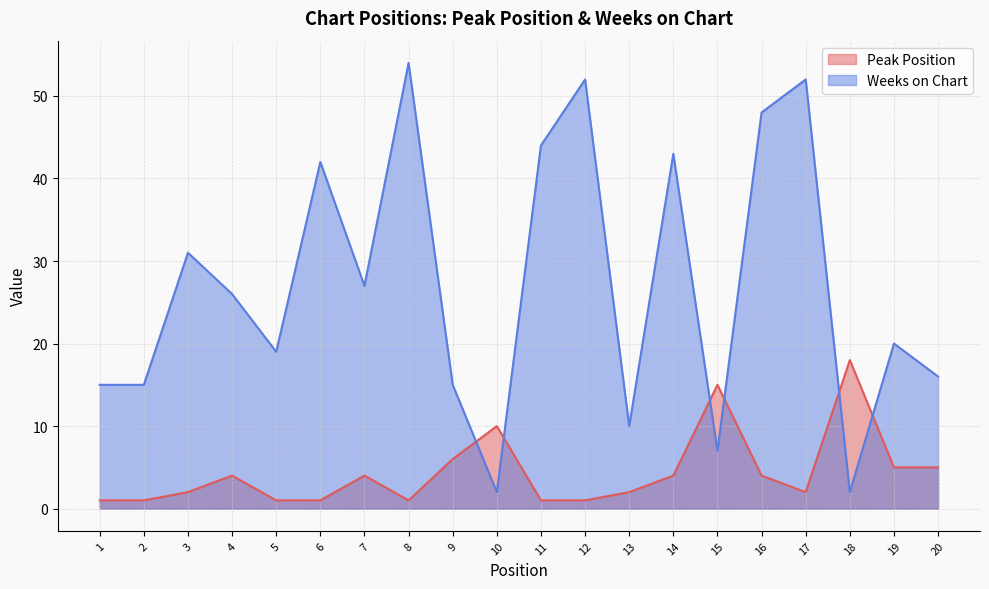

Is the value of Weeks on Chart at 1 greater than the value of Peak Position at 13?

Yes